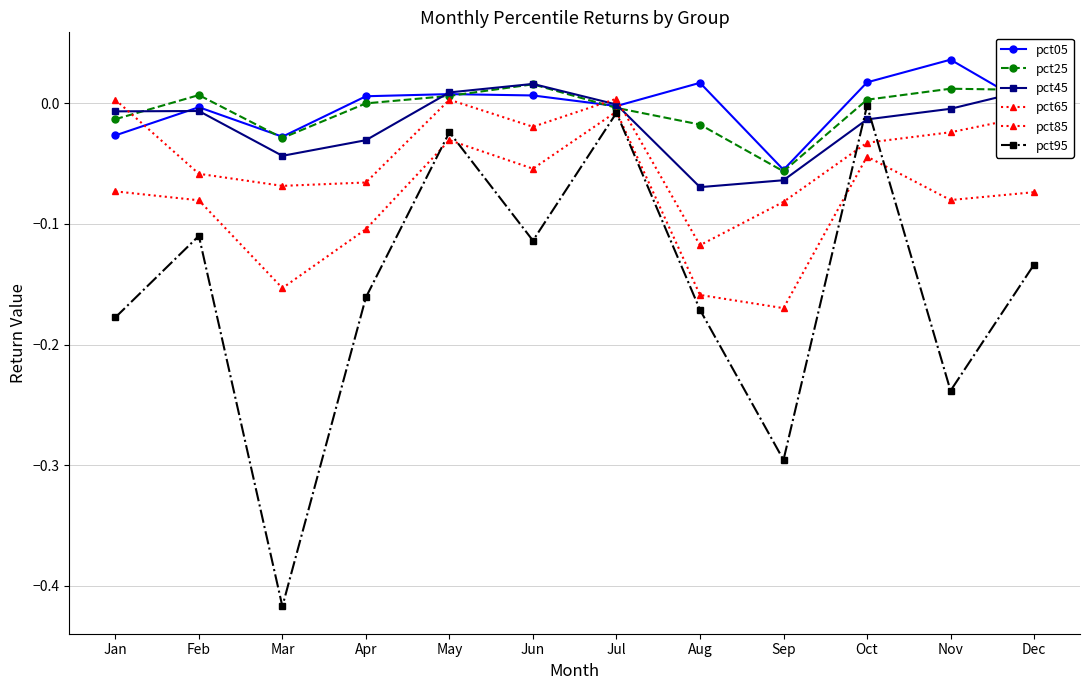

Count the number of data series in this chart.

6